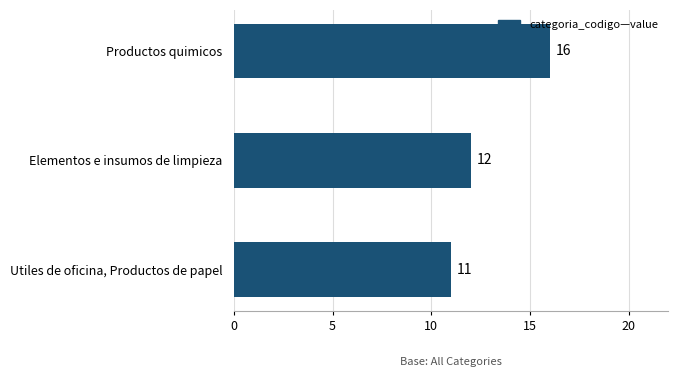

Rank the categories by value from lowest to highest.

Utiles de oficina, Productos de papel, Elementos e insumos de limpieza, Productos quimicos